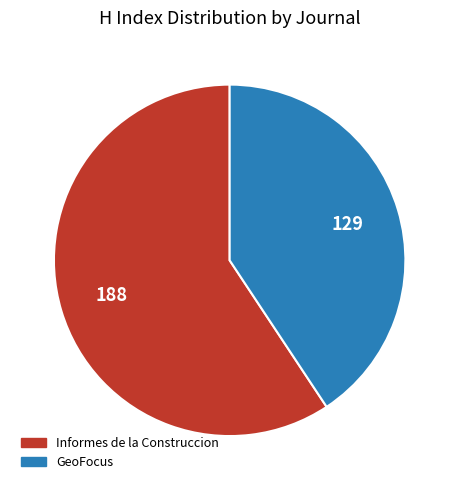

Count the number of slices in the pie.

2